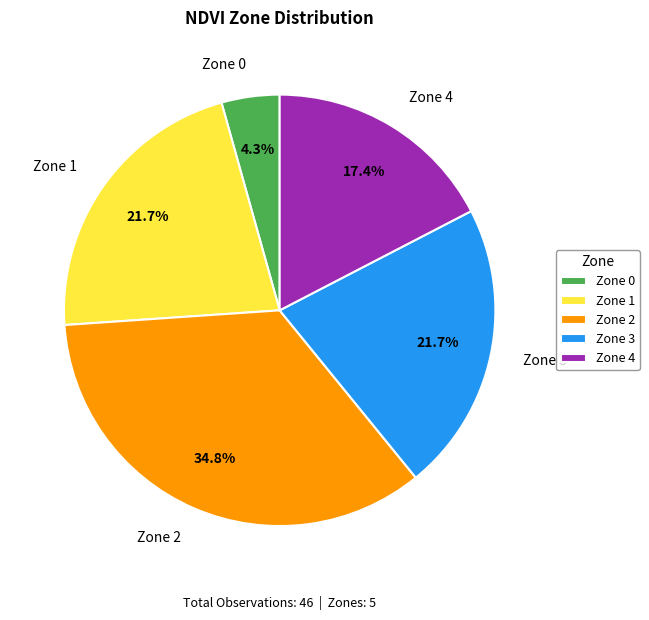

Which slice is the largest?

Zone 2